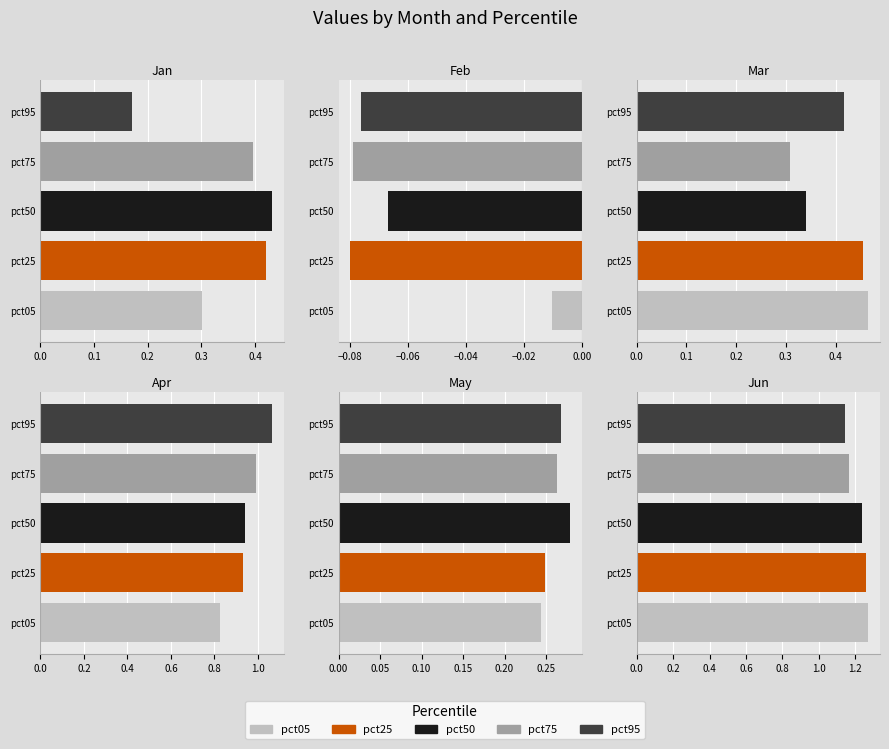

At which label does pct75 reach its minimum?

Feb